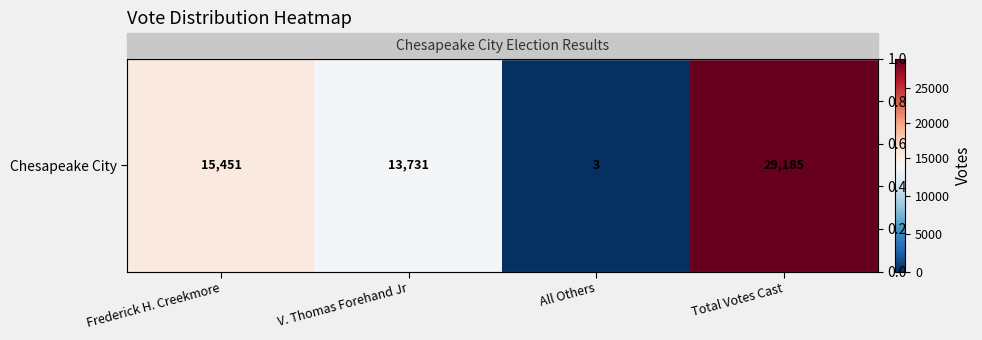

What is the difference between the maximum and minimum values?

29182